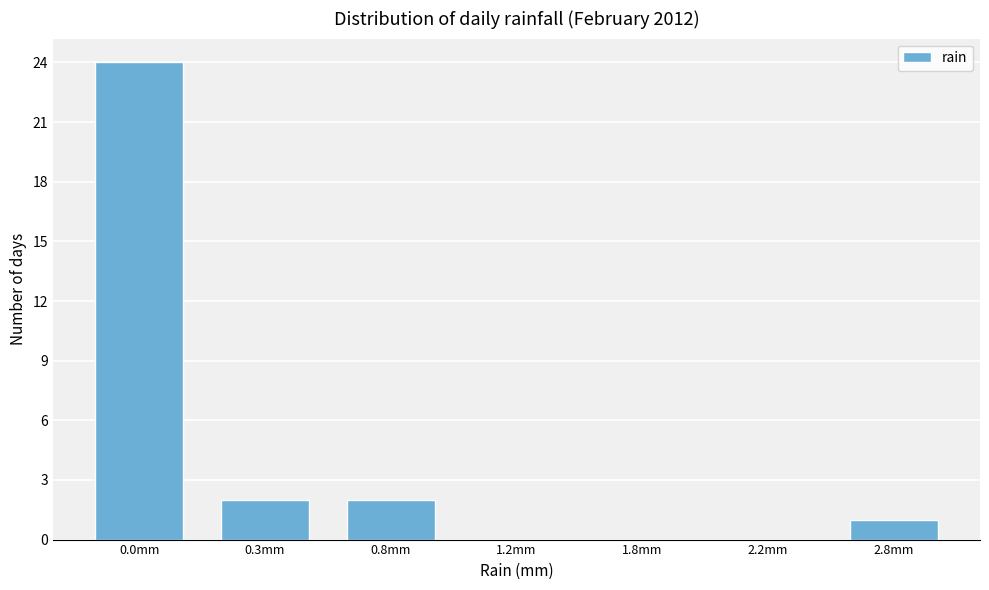

Reading left to right, transcribe all the data shown in this chart.

0.0mm=24	0.3mm=2	0.8mm=2	1.2mm=0	1.8mm=0	2.2mm=0	2.8mm=1